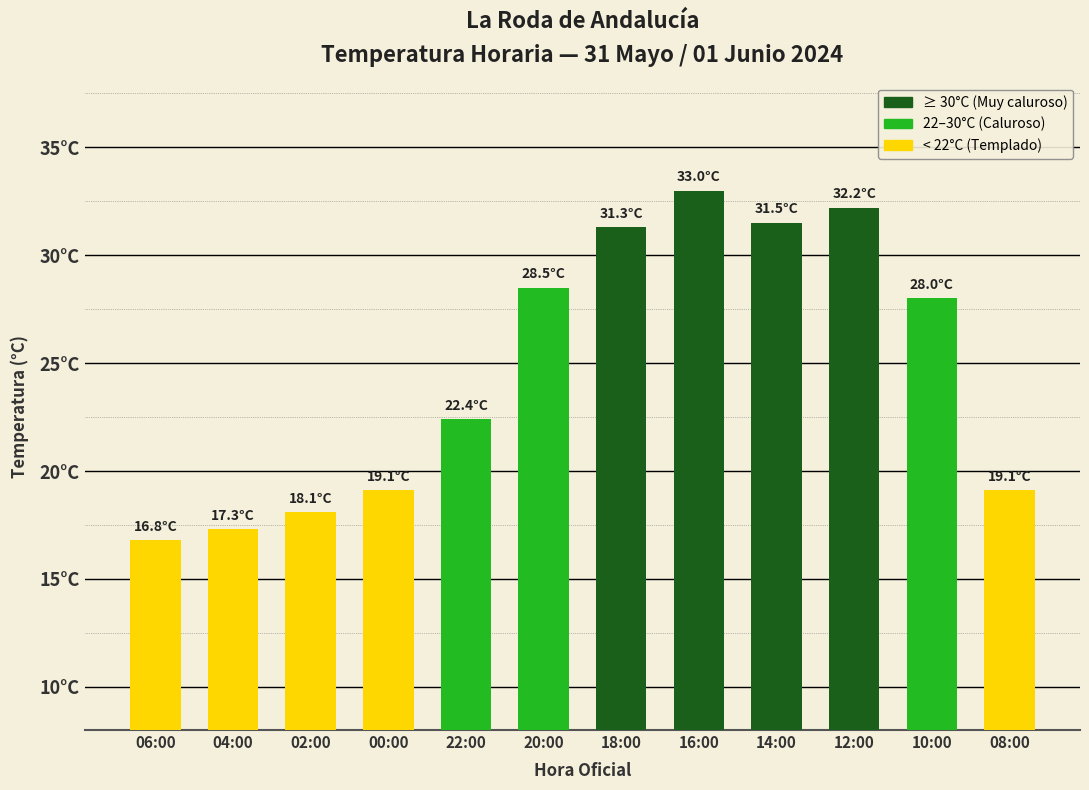

What is the change in value from 06:00 to 18:00?

+14.5